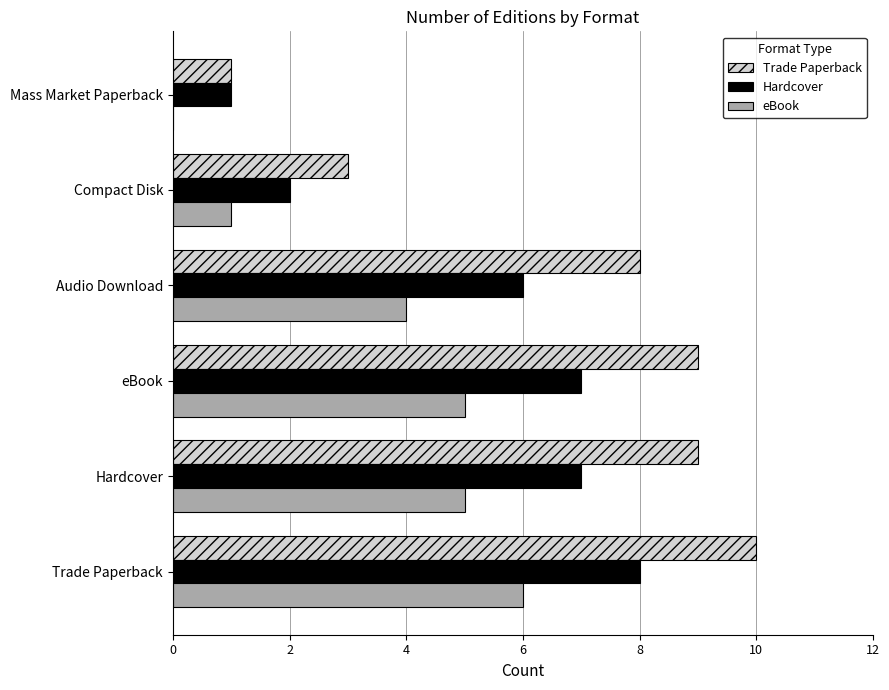

What is the greatest value displayed?

10